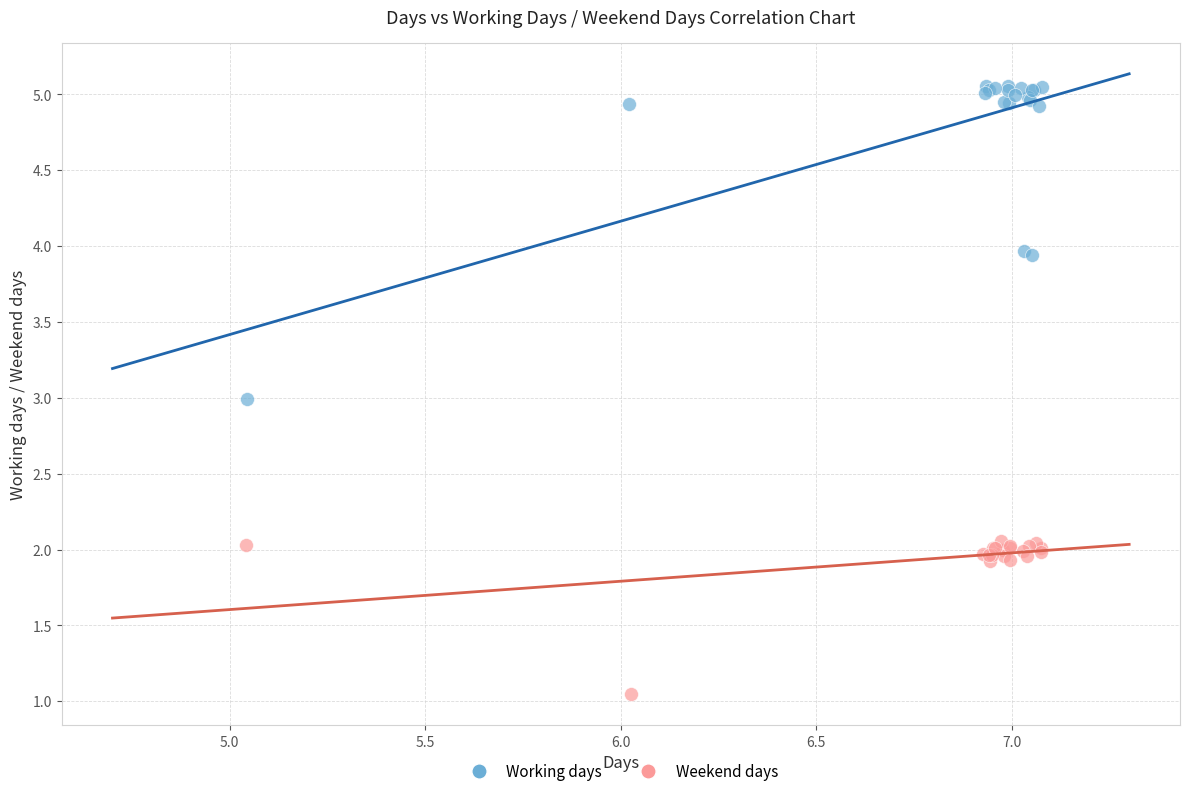

Which series has the largest Y range (max minus min)?

Working days